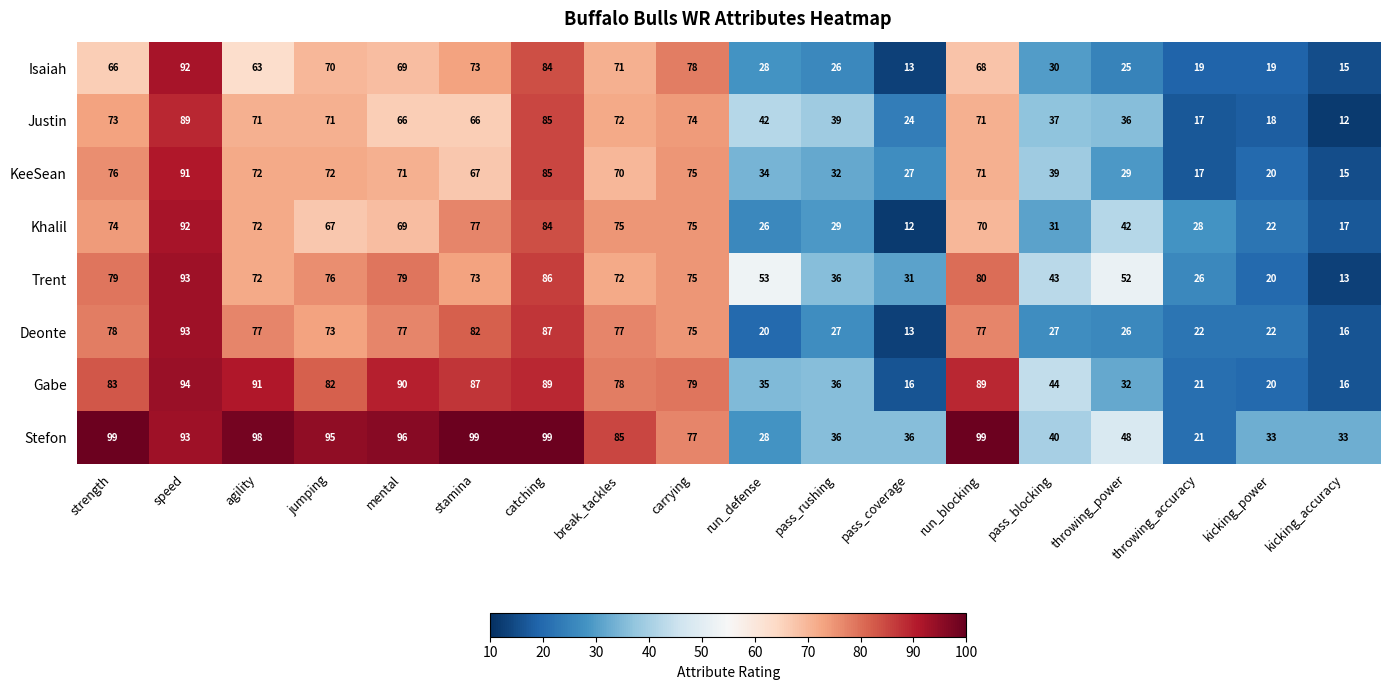

At which category is the sum across all series the highest?

speed